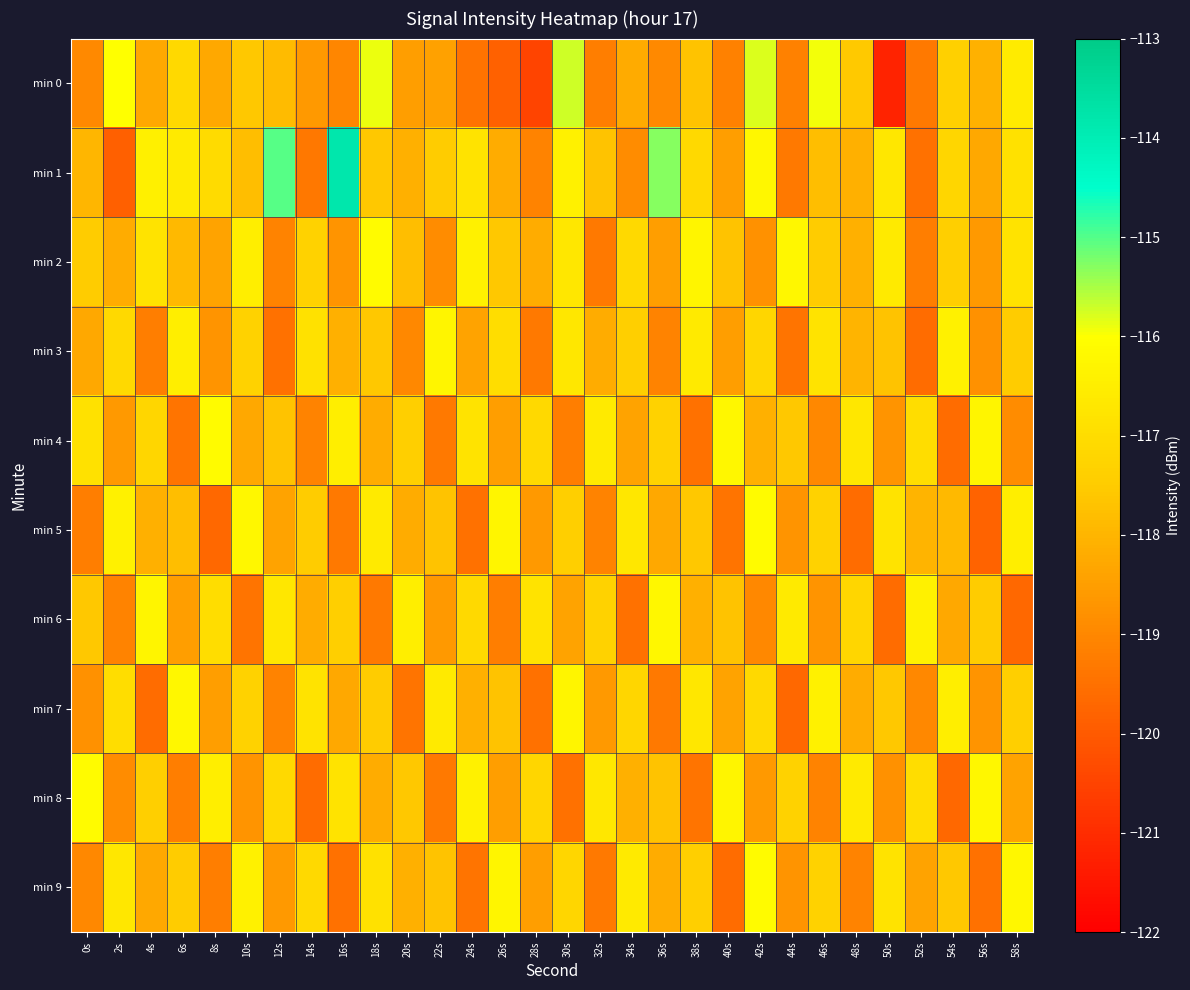

Between 24s and 26s, which series saw the biggest shift?

min 5